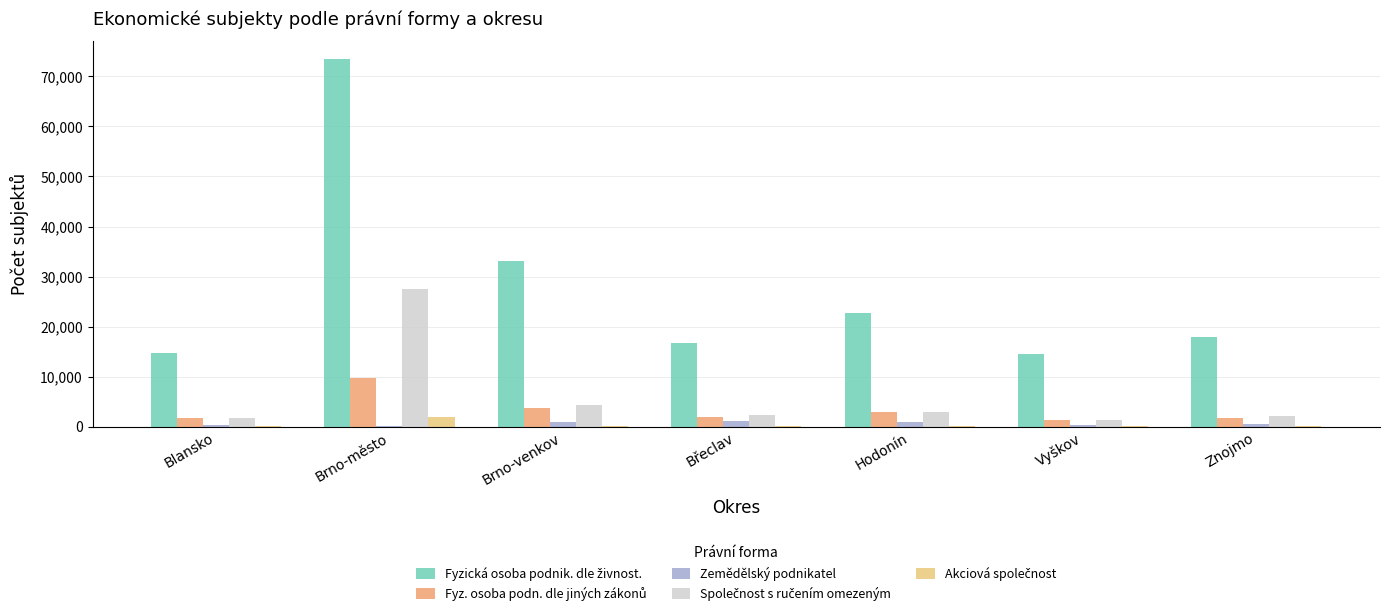

At which category does the chart reach its peak across all series?

Brno-město